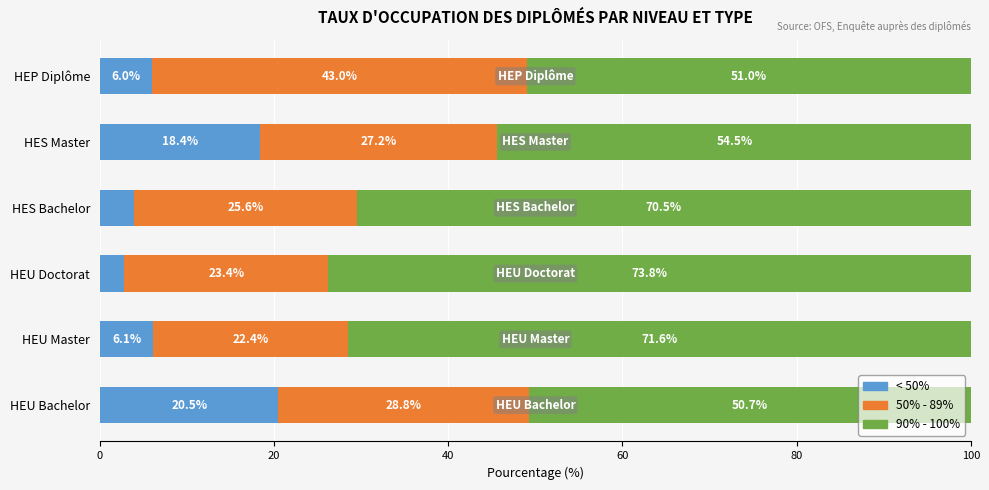

What is the highest value of the < 50% series?

20.5